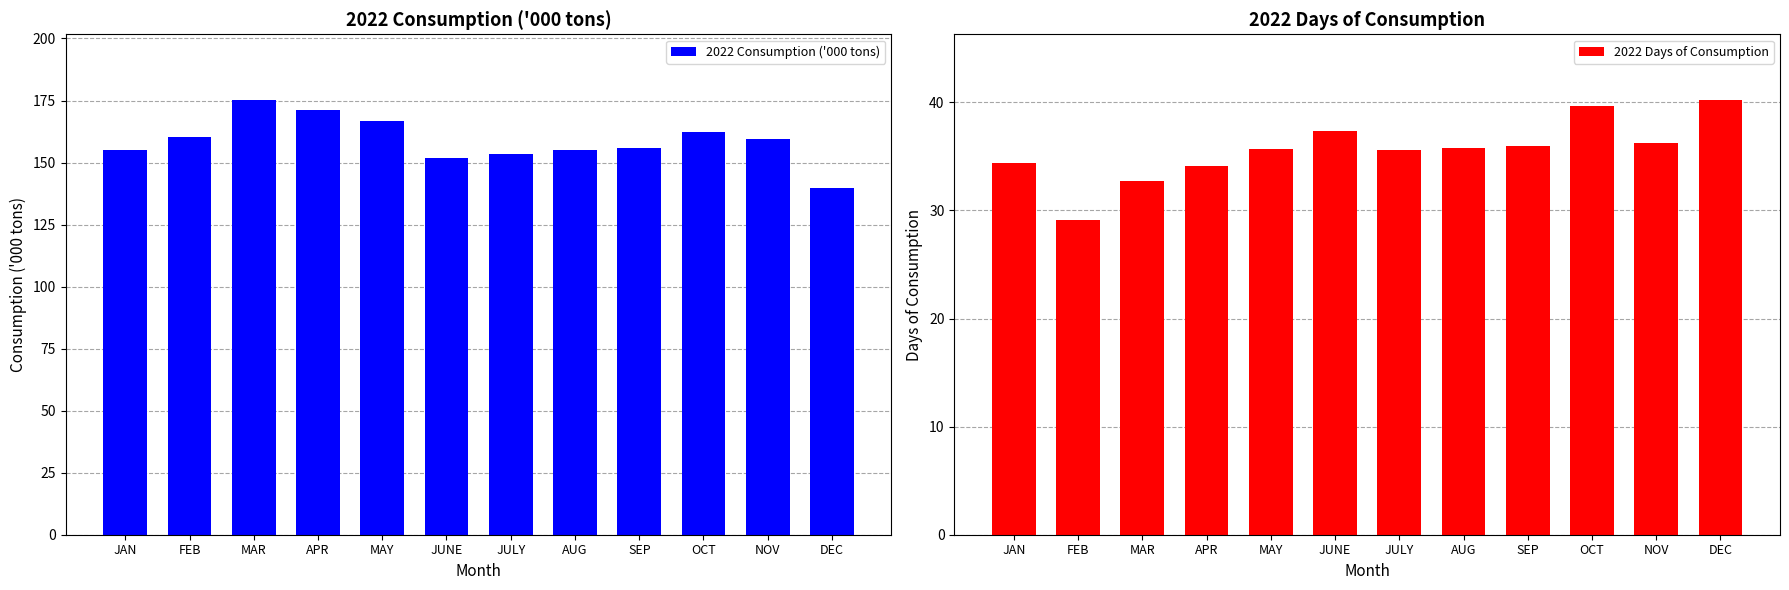

At which category is the sum across all series the highest?

MAR